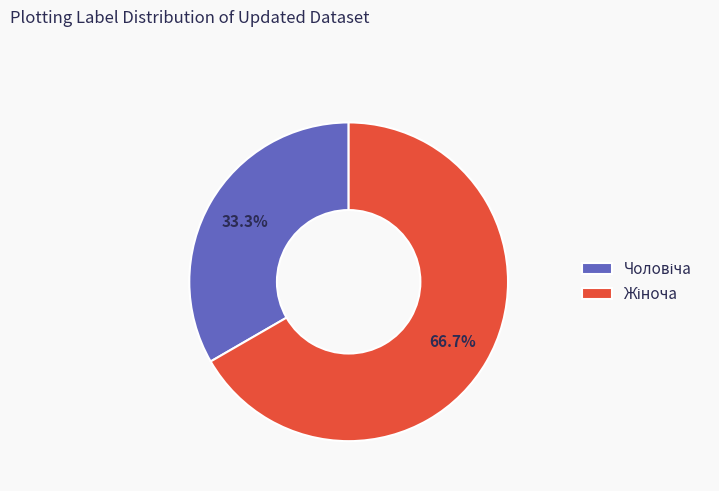

To the nearest percent, what is the difference between the largest and smallest slice percentages?

33%